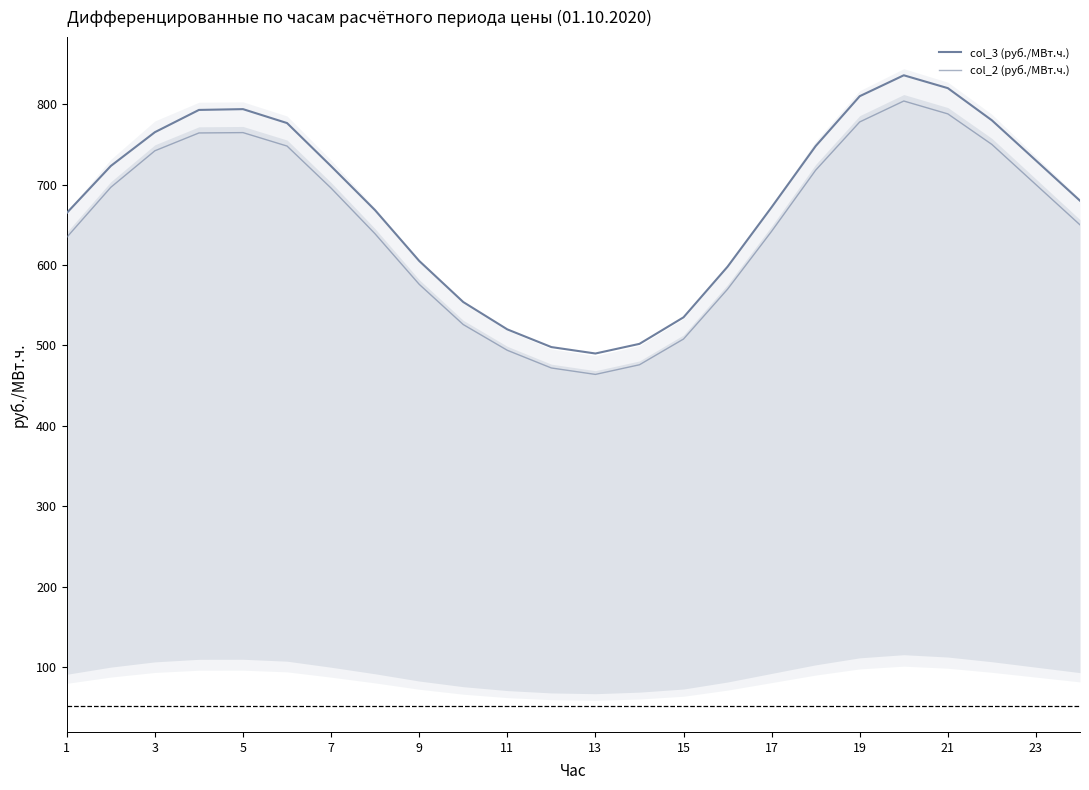

What is the sum of all col_2 (руб./МВт.ч.) values?

15600.8